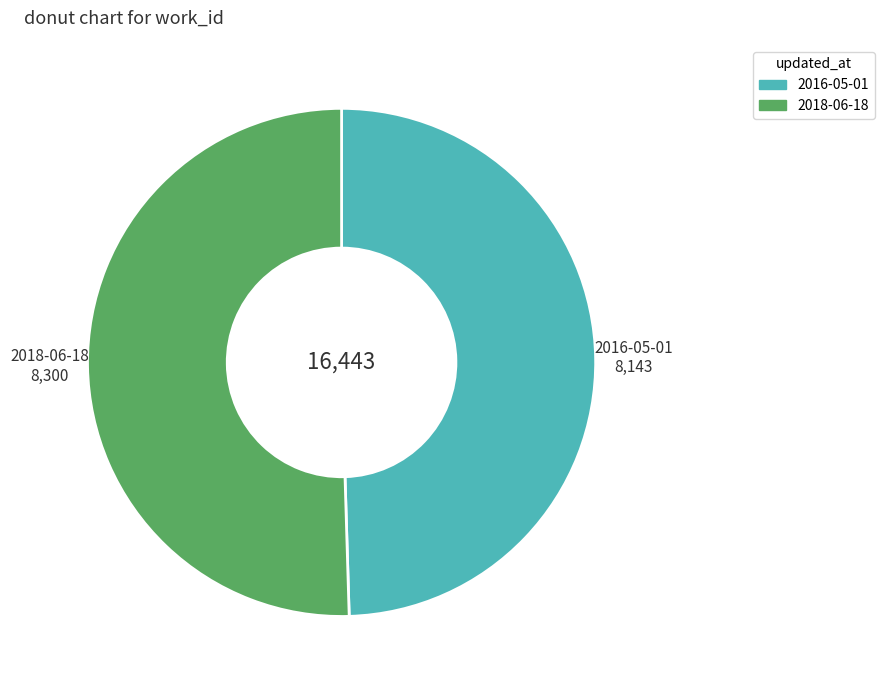

Rank the categories by value from lowest to highest.

2016-05-01, 2018-06-18